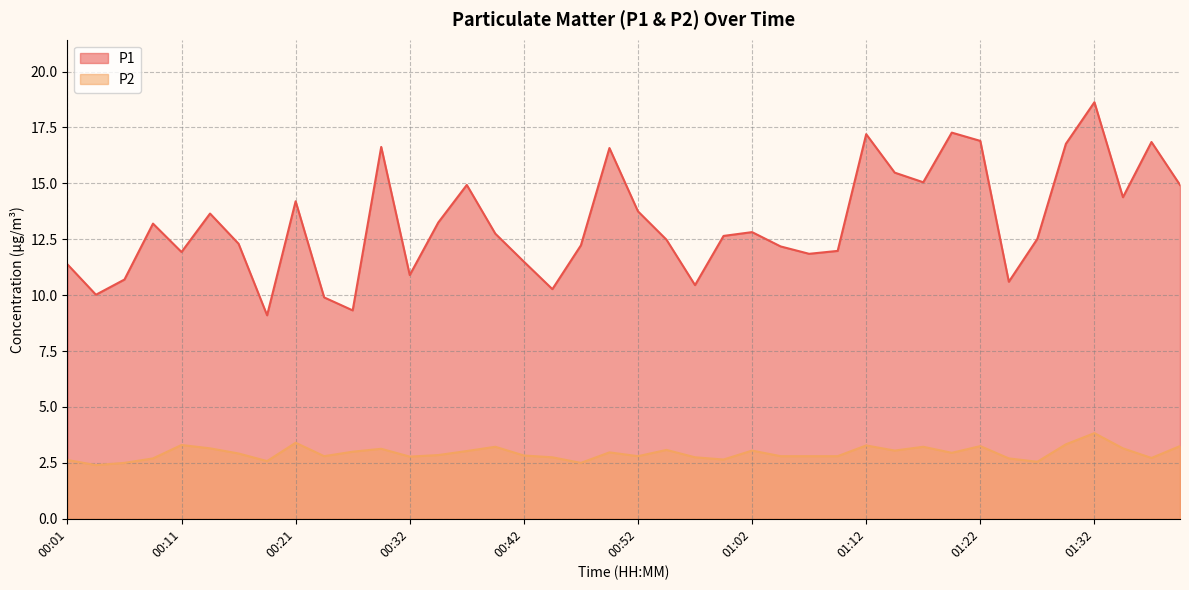

What is the minimum value for P2?

2.4